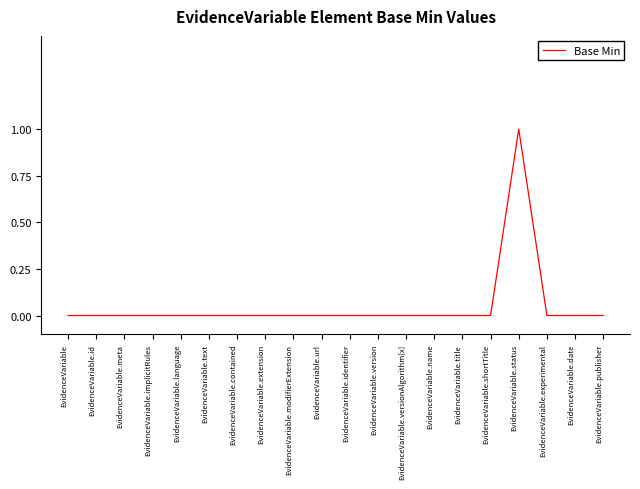

The chart shows a value of 0 at EvidenceVariable.status. True or false?

False